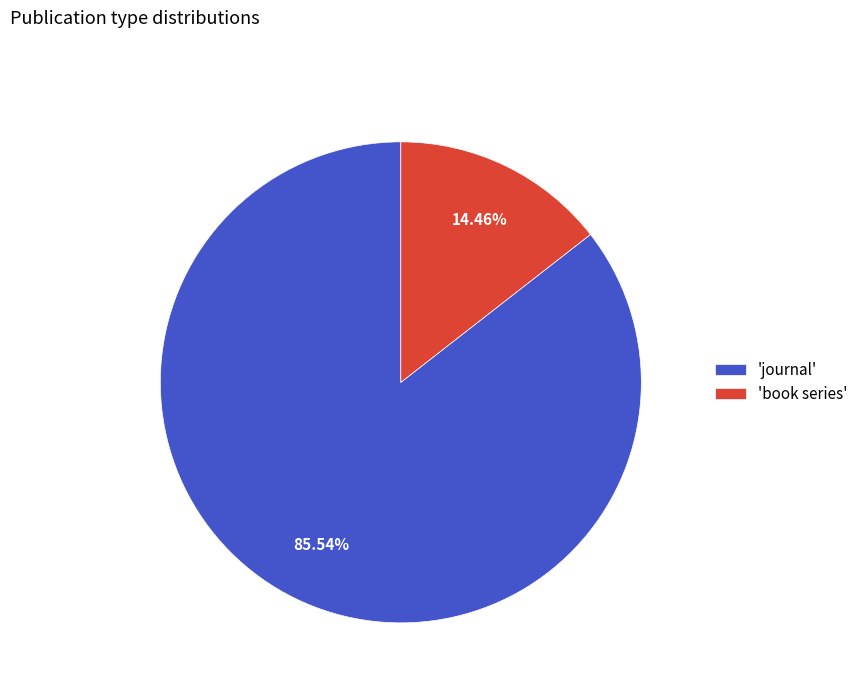

Is the sum of 'journal' and 'book series' greater than half?

Yes